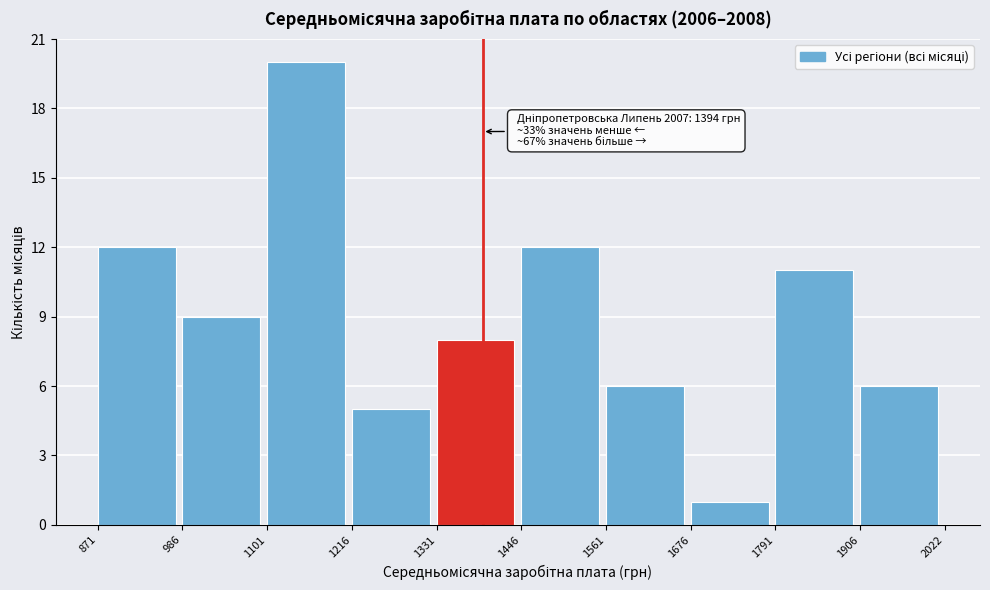

Which range on the x-axis has the tallest bar?

1101 to 1216